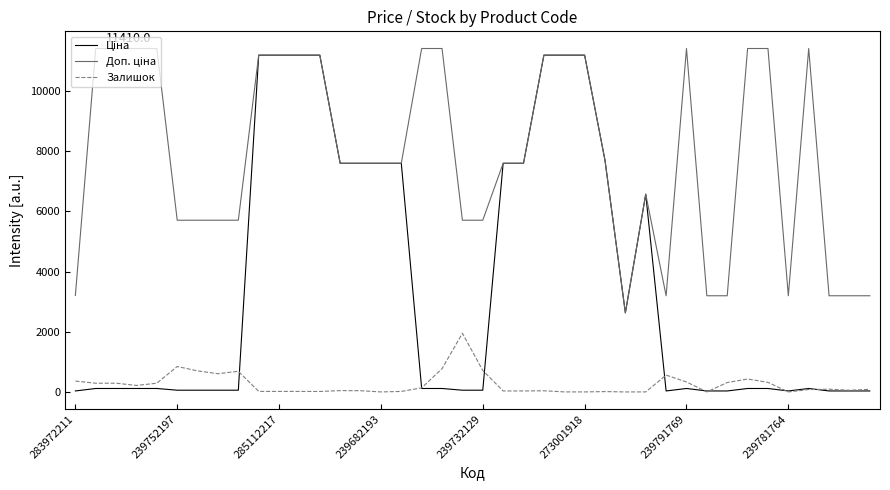

What is the greatest value displayed?

11410.0